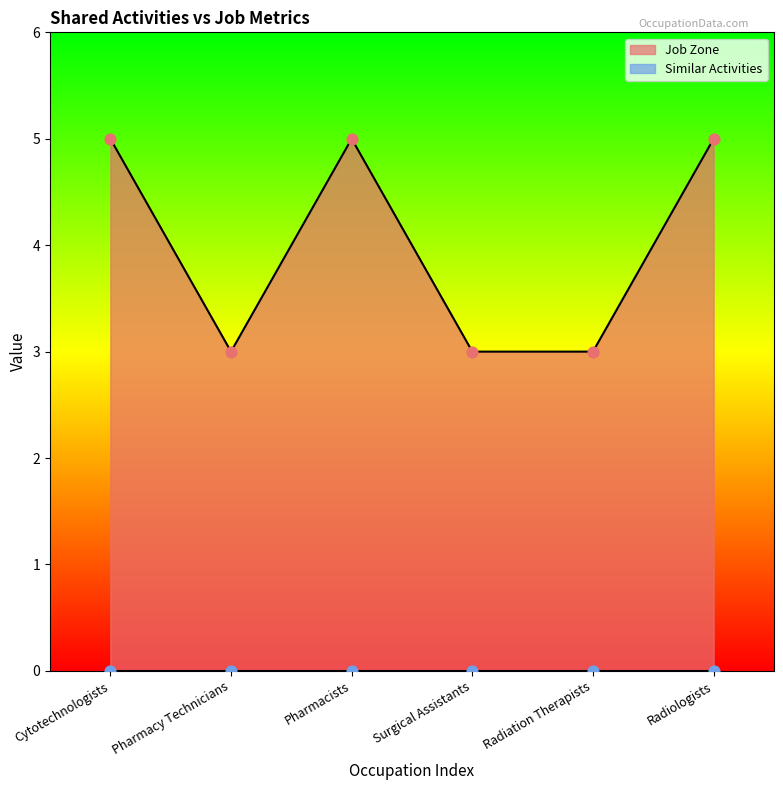

Between Pharmacy Technicians and Radiation Therapists, which is larger?

Pharmacy Technicians